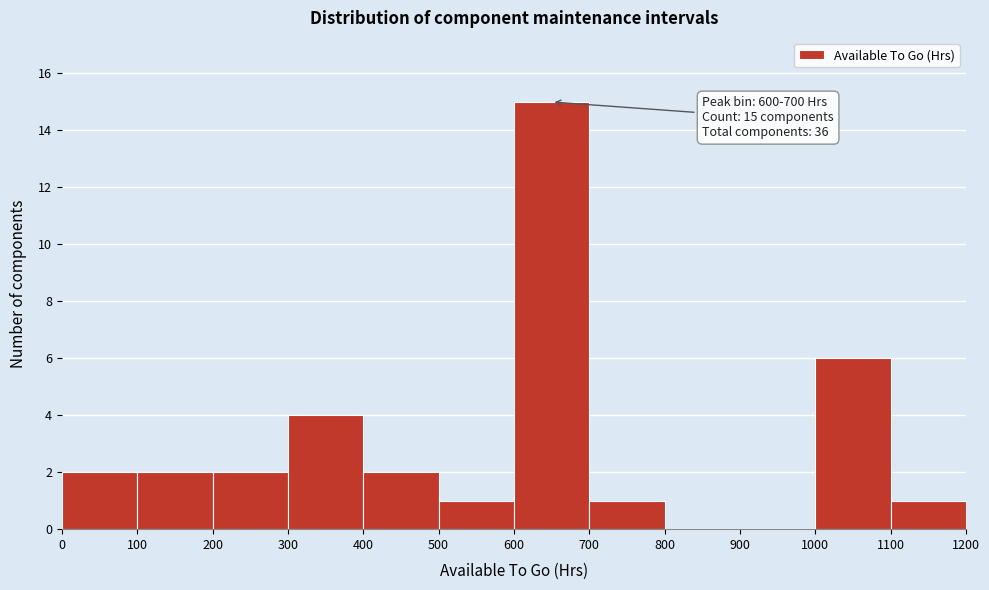

Which range on the x-axis has the tallest bar?

600 to 700